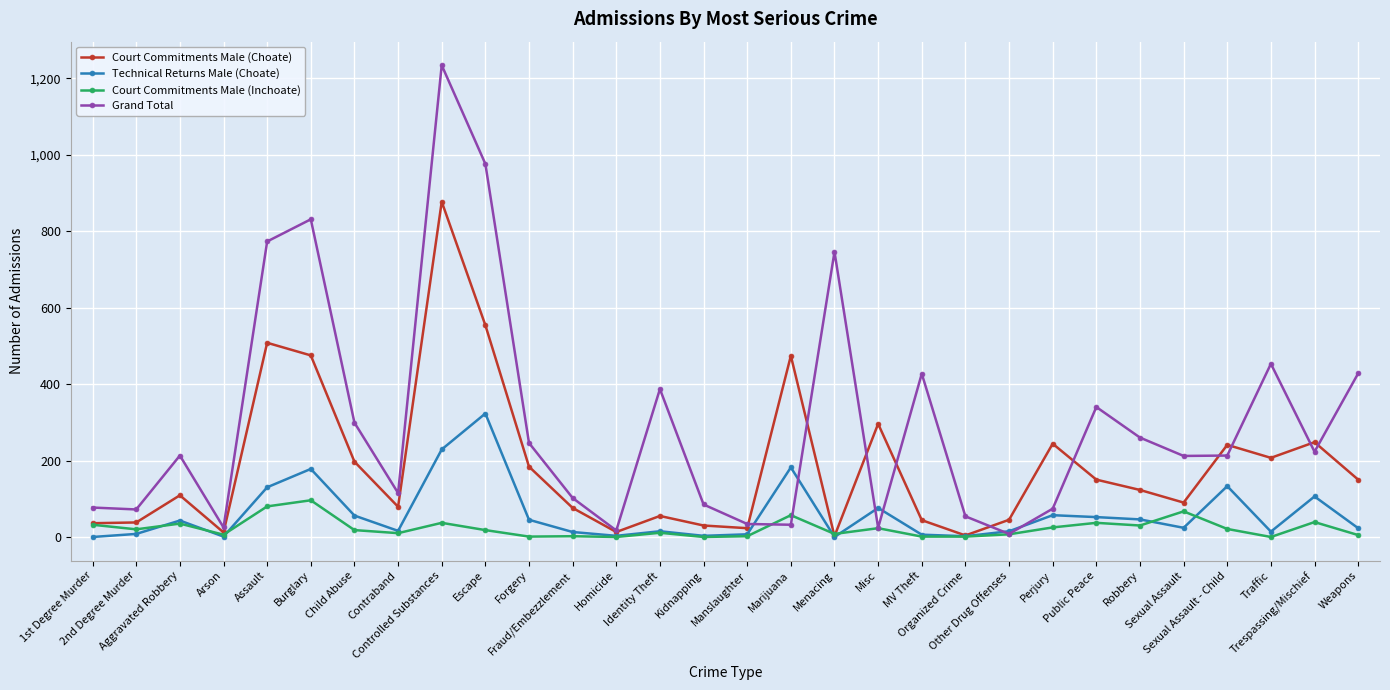

What is the maximum value for Court Commitments Male (Inchoate)?

96